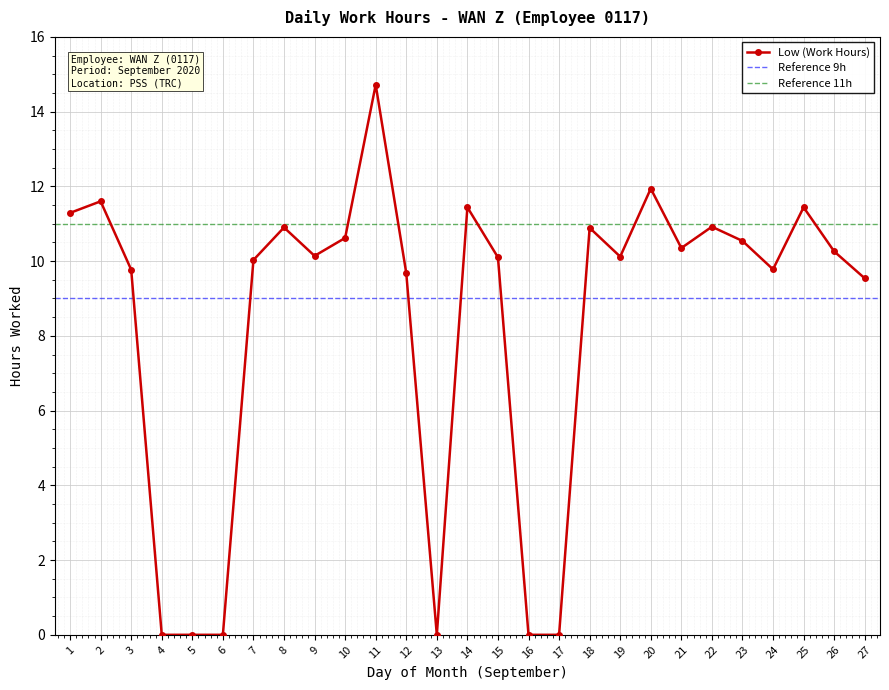

Reading left to right, transcribe all the data shown in this chart.

11.3	11.6	9.8	0.0	0.0	0.0	10.0	10.9	10.1	10.6	14.7	9.7	0.0	11.4	10.1	0.0	0.0	10.9	10.1	11.9	10.3	10.9	10.5	9.8	11.4	10.3	9.5